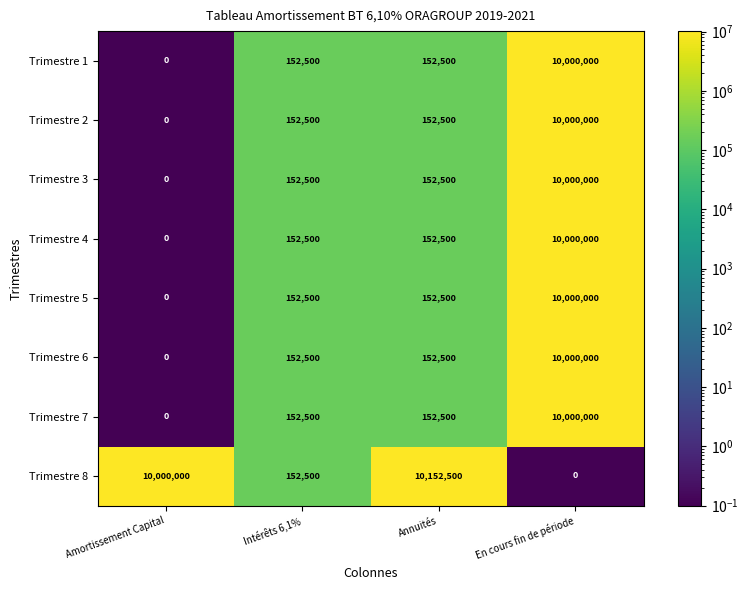

How many data points in Trimestre 5 are less than 152500?

1